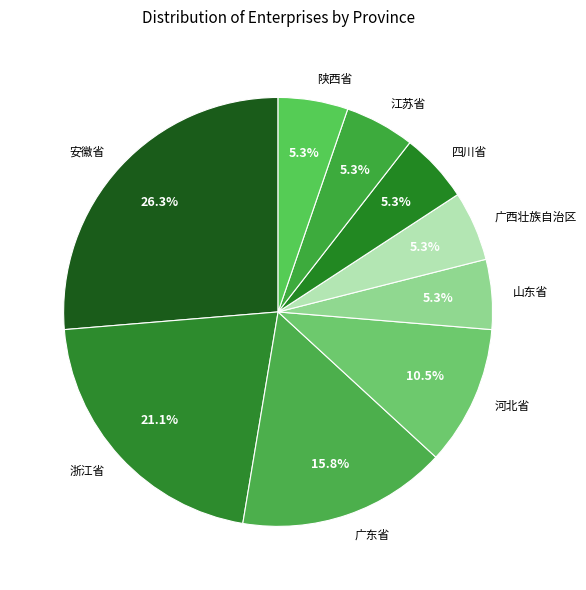

Approximately how many times larger is the value at 河北省 compared to 山东省?

2.0